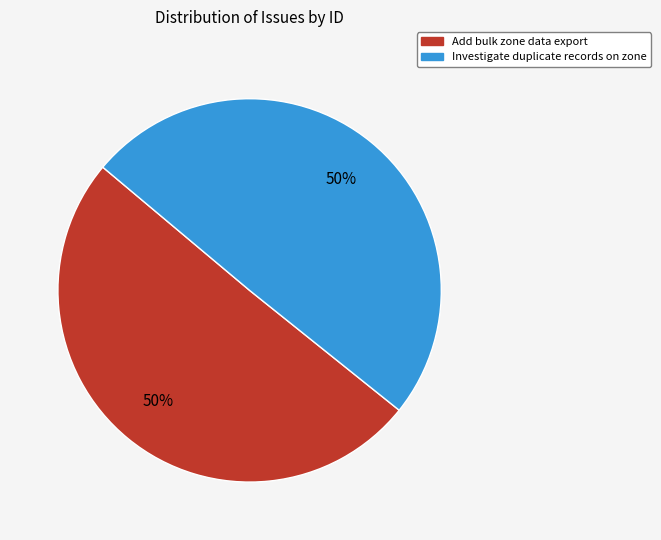

Combined, do Add bulk zone data export and Investigate duplicate records on zone account for over 50%?

Yes